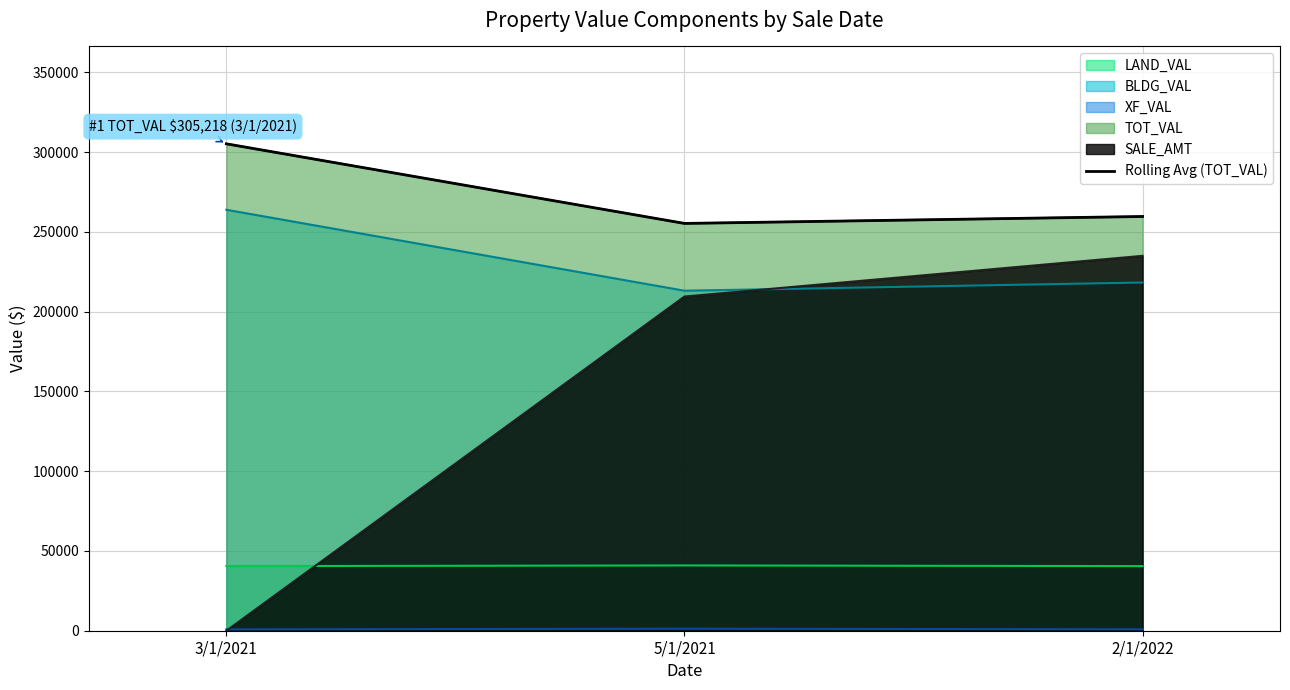

How many categories are shown in the chart?

3